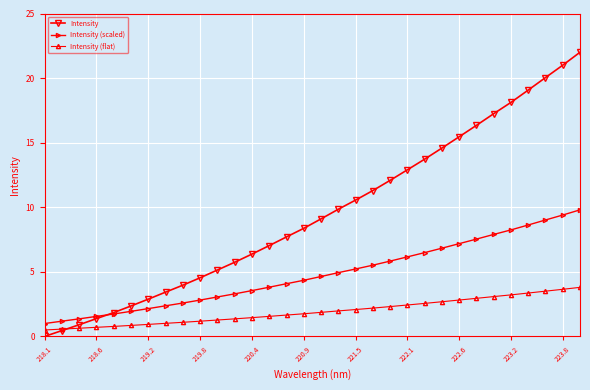

What is the minimum value for Intensity (scaled)?

1.0